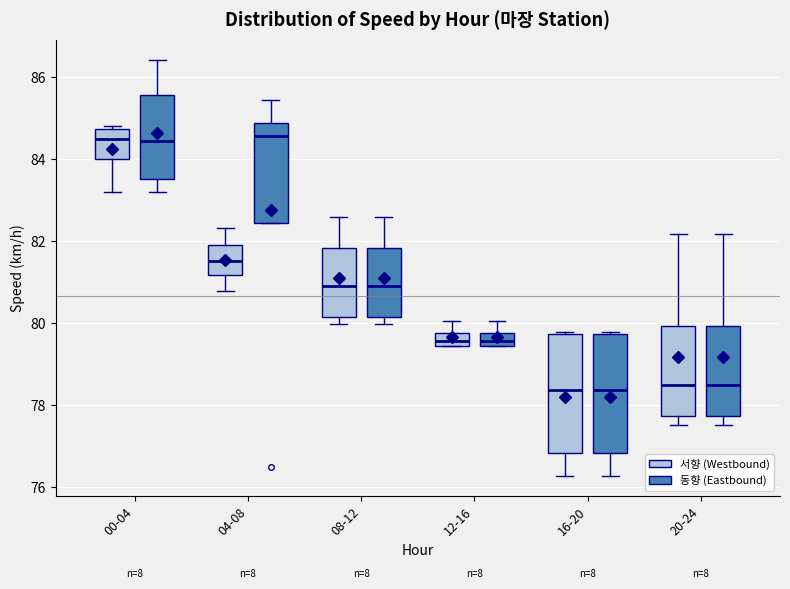

Reading left to right, transcribe this box plot: for each box, give where its median line is, the range the box spans, and where its two whiskers end, as read against the y-axis. The values are not printed on the chart, so give them approximately, as read against the axis.

00-04 (서향 (Westbound)): median 84.6, box 84.0 to 84.8, whiskers 83.2 to 84.8 (just above the box's upper edge)
00-04 (동향 (Eastbound)): median 84.4, box 83.6 to 85.6, whiskers 83.2 to 86.4
04-08 (서향 (Westbound)): median 81.6, box 81.2 to 81.8, whiskers 80.8 to 82.4
04-08 (동향 (Eastbound)): median 84.6, box 82.4 to 84.8, whiskers 82.4 to 85.4
08-12 (서향 (Westbound)): median 81.0, box 80.2 to 81.8, whiskers 80.0 to 82.6
08-12 (동향 (Eastbound)): median 81.0, box 80.2 to 81.8, whiskers 80.0 to 82.6
12-16 (서향 (Westbound)): median 79.6, box 79.4 to 79.8, whiskers 79.4 to 80.0
12-16 (동향 (Eastbound)): median 79.6, box 79.4 to 79.8, whiskers 79.4 to 80.0
16-20 (서향 (Westbound)): median 78.4, box 76.8 to 79.8, whiskers 76.2 to 79.8
16-20 (동향 (Eastbound)): median 78.4, box 76.8 to 79.8, whiskers 76.2 to 79.8
20-24 (서향 (Westbound)): median 78.6, box 77.8 to 80.0, whiskers 77.6 to 82.2
20-24 (동향 (Eastbound)): median 78.6, box 77.8 to 80.0, whiskers 77.6 to 82.2